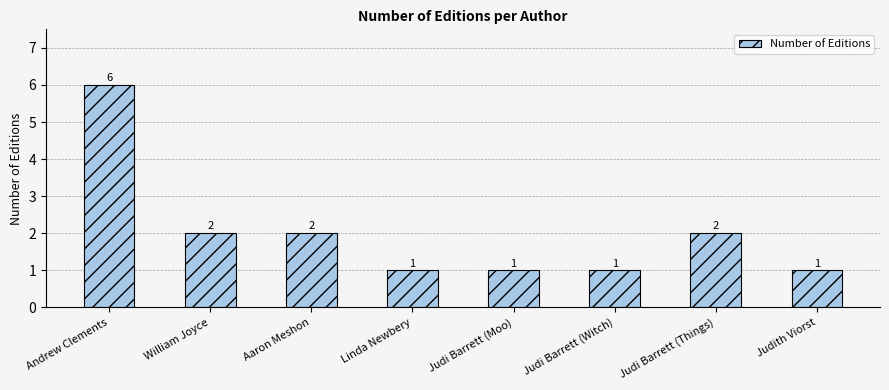

What is the difference between the maximum and minimum values?

5